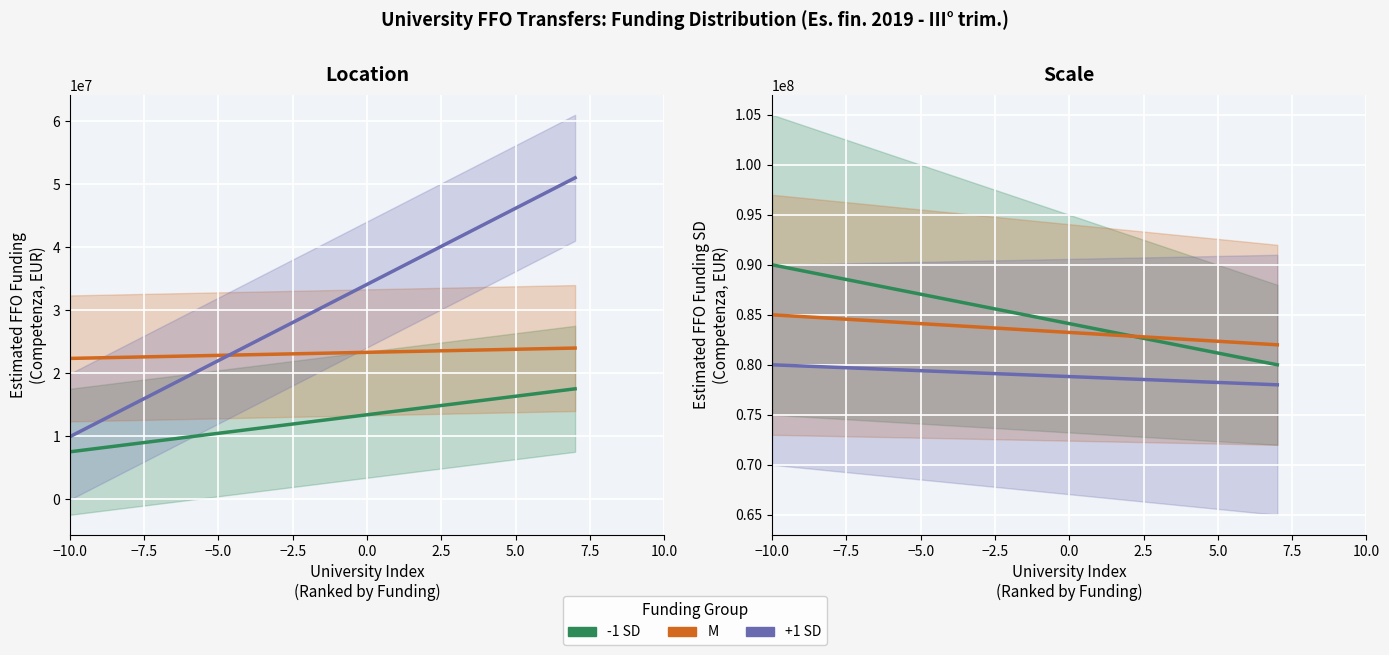

What is the greatest value displayed?

90000000.0